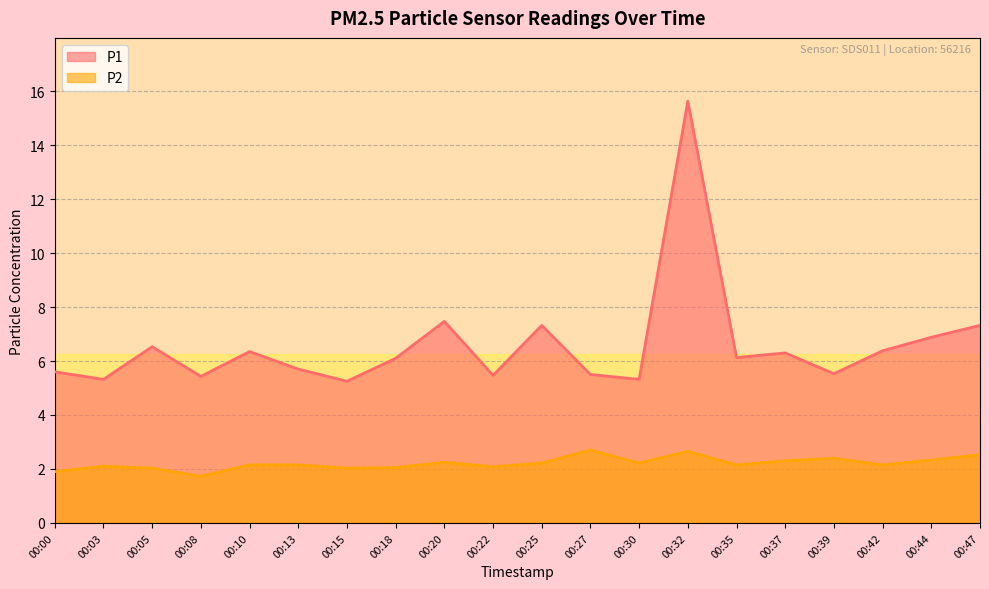

Reading right to left, transcribe all the data shown in this chart.

P1: 00:47=7.3	00:44=6.9	00:42=6.4	00:39=5.5	00:37=6.3	00:35=6.1	00:32=15.6	00:30=5.3	00:27=5.5	00:25=7.3	00:22=5.5	00:20=7.5	00:18=6.1	00:15=5.2	00:13=5.7	00:10=6.3	00:08=5.4	00:05=6.5	00:03=5.3	00:00=5.6
P2: 00:47=2.5	00:44=2.3	00:42=2.1	00:39=2.4	00:37=2.3	00:35=2.1	00:32=2.6	00:30=2.2	00:27=2.7	00:25=2.2	00:22=2.1	00:20=2.2	00:18=2.0	00:15=2.0	00:13=2.1	00:10=2.1	00:08=1.7	00:05=2.0	00:03=2.1	00:00=1.9